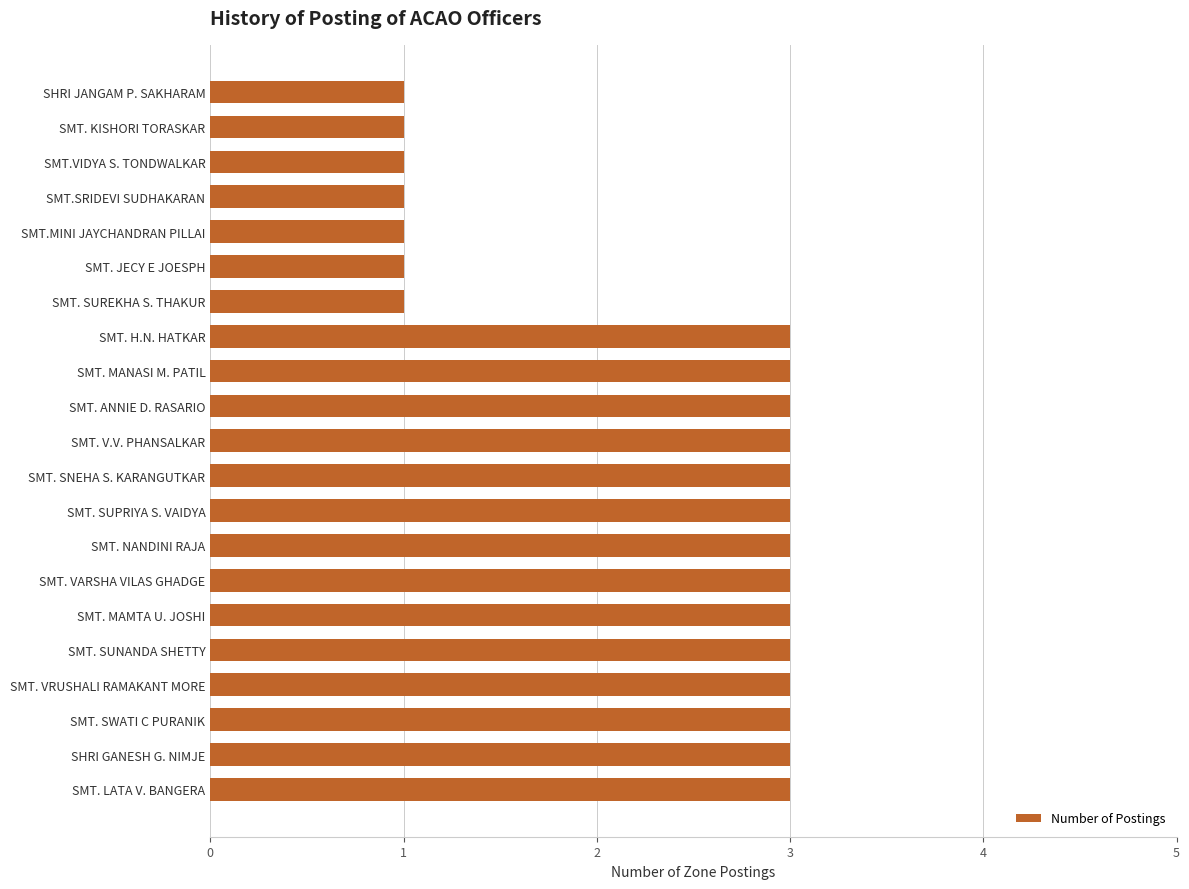

True or false: the data shows 4 at SMT. LATA V. BANGERA.

False